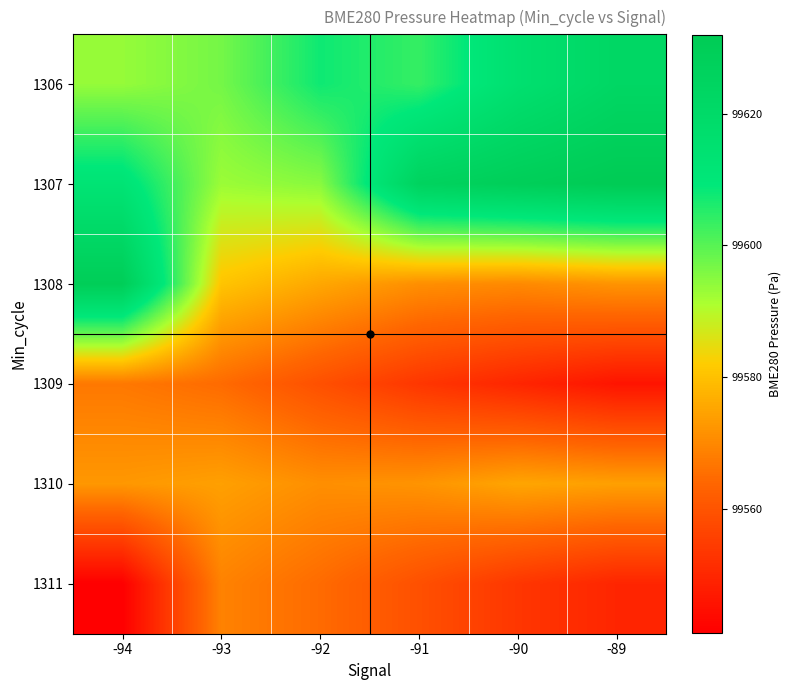

What is the maximum value shown in the chart?

99631.9